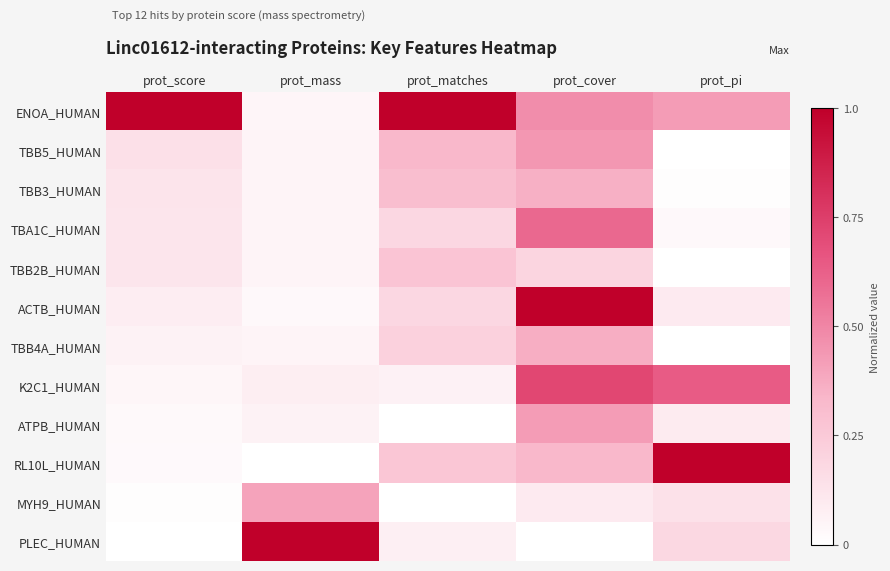

At which category is the sum across all series the highest?

prot_cover